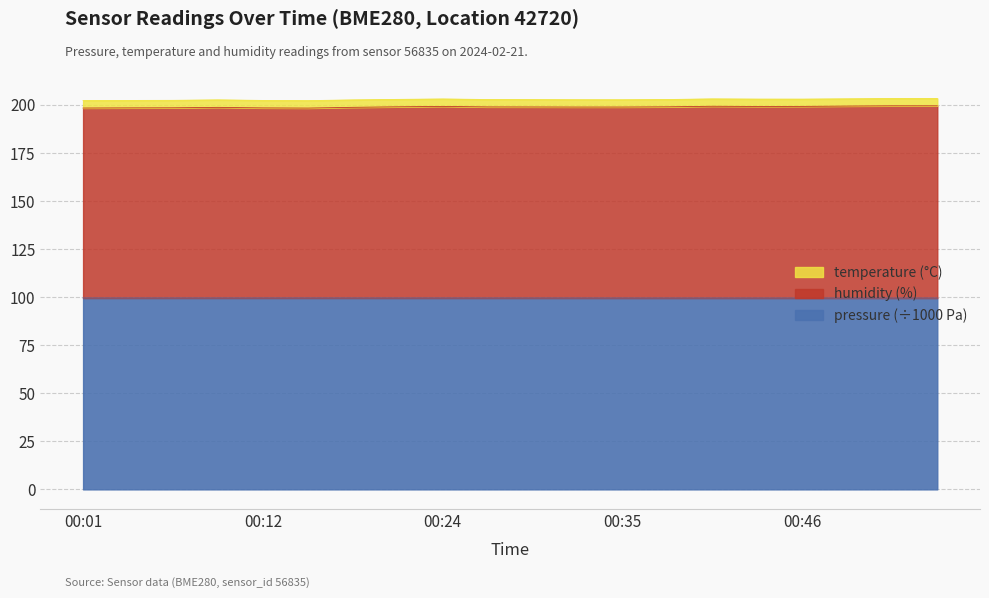

The value of pressure (÷1000 Pa) at 00:35 is 99.5. True or false?

True